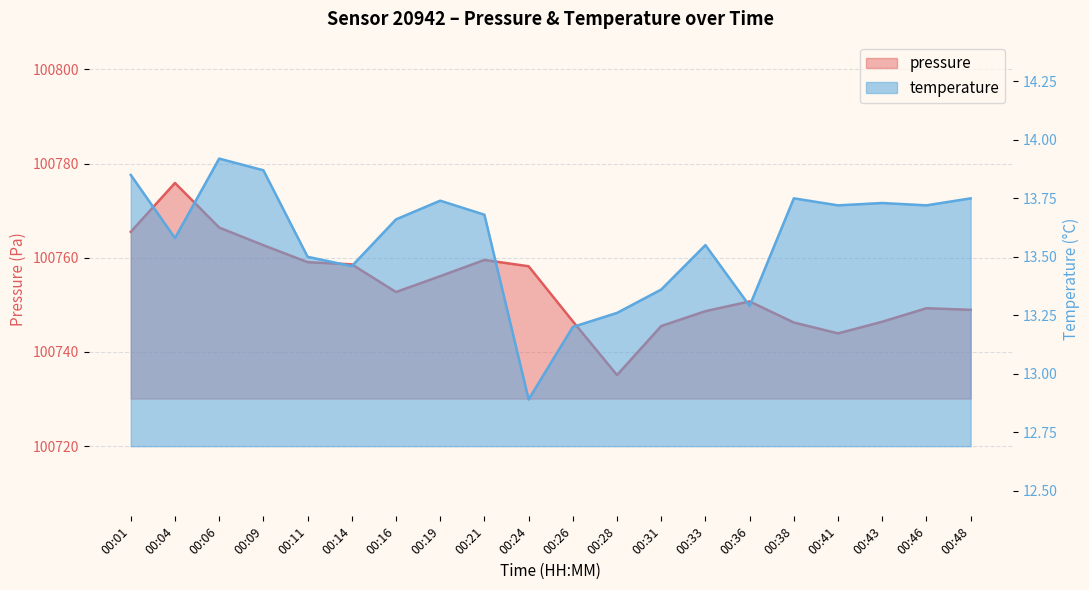

At which category does pressure reach its first local peak?

00:04